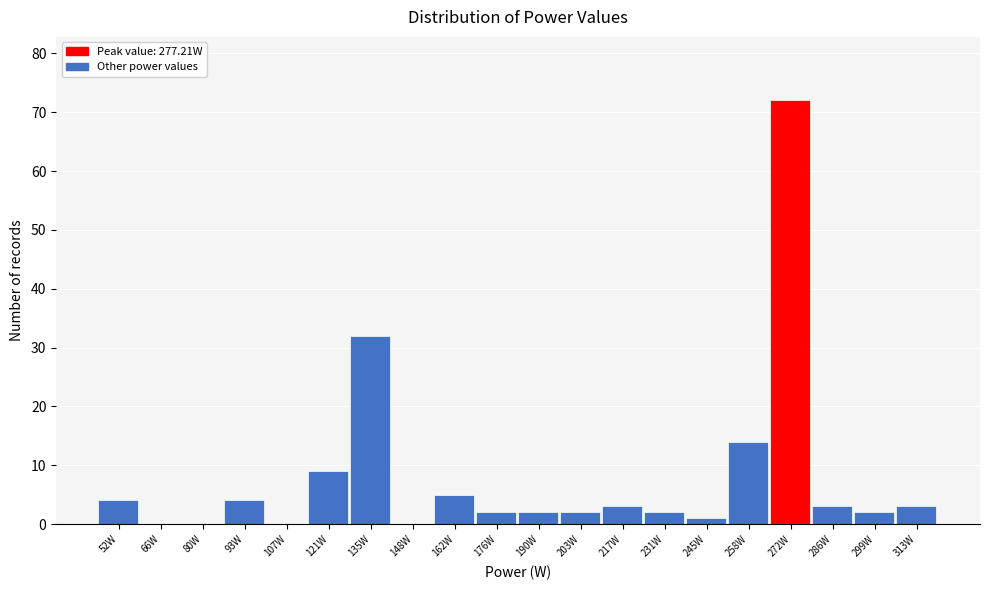

Which range on the x-axis has the tallest bar?

266 to 278